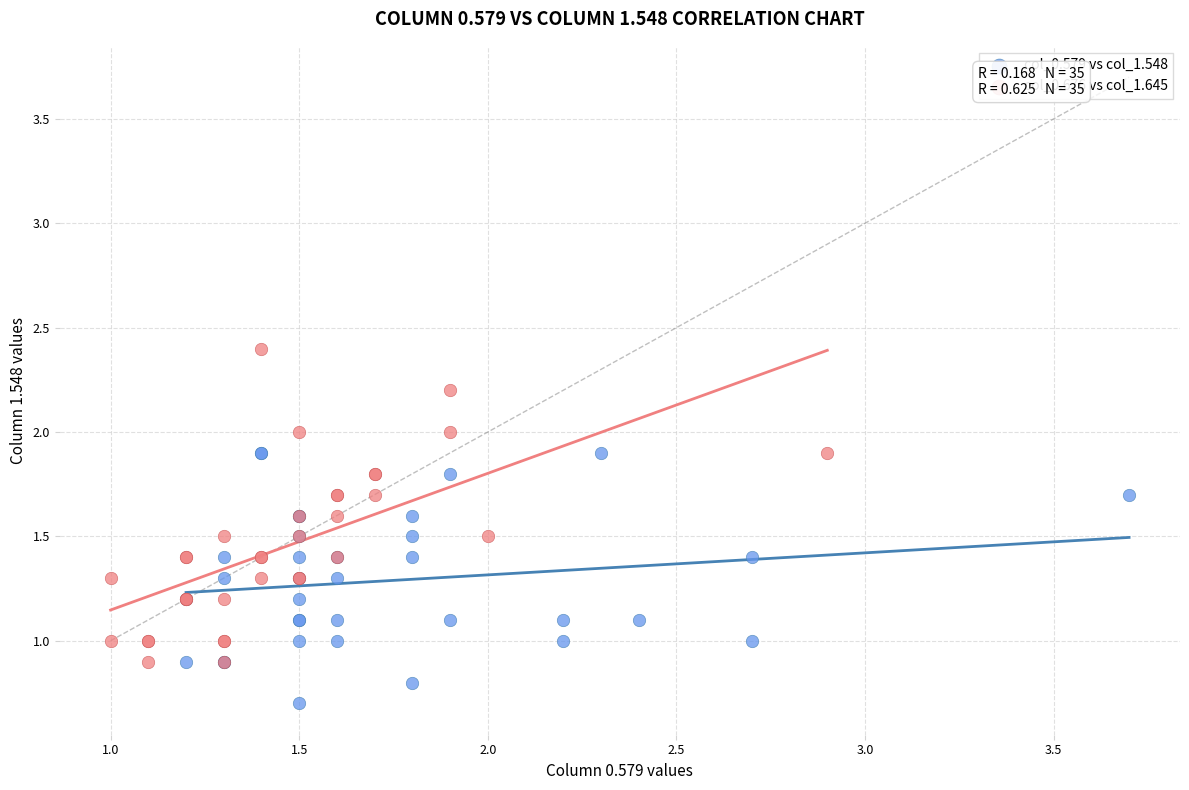

What are all the series names shown in the legend?

col_0.579 vs col_1.548, col_0.676 vs col_1.645